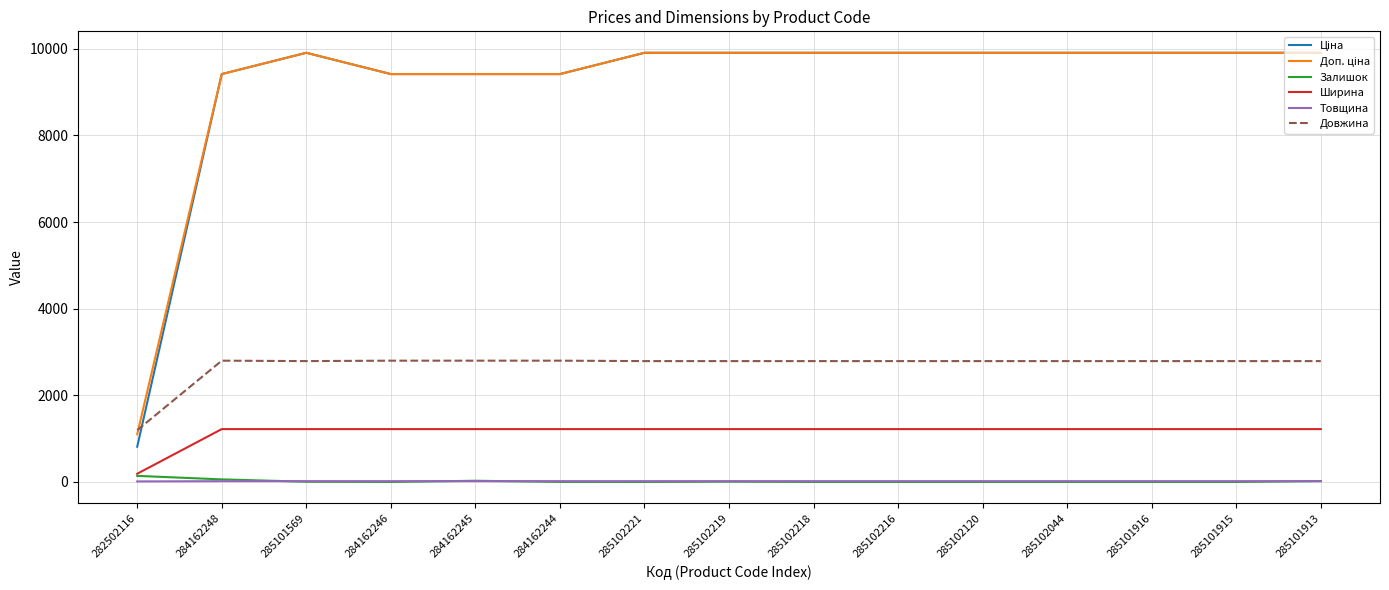

True or false: Ширина has a value of 1220.0 at 284162246.

True